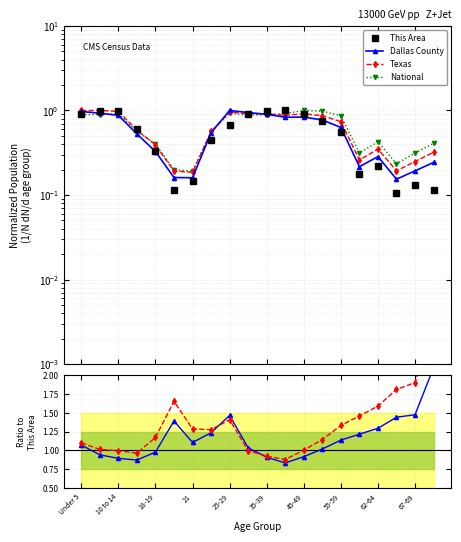

How many intersections are there between Dallas/This Area and Texas?

4